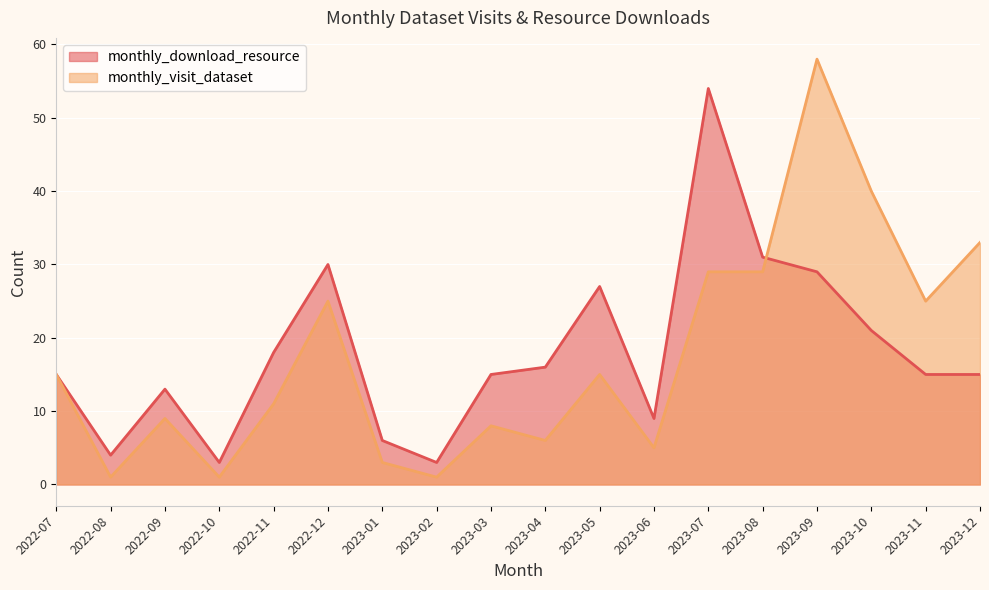

At which label is monthly_visit_dataset closest to 29?

2023-07